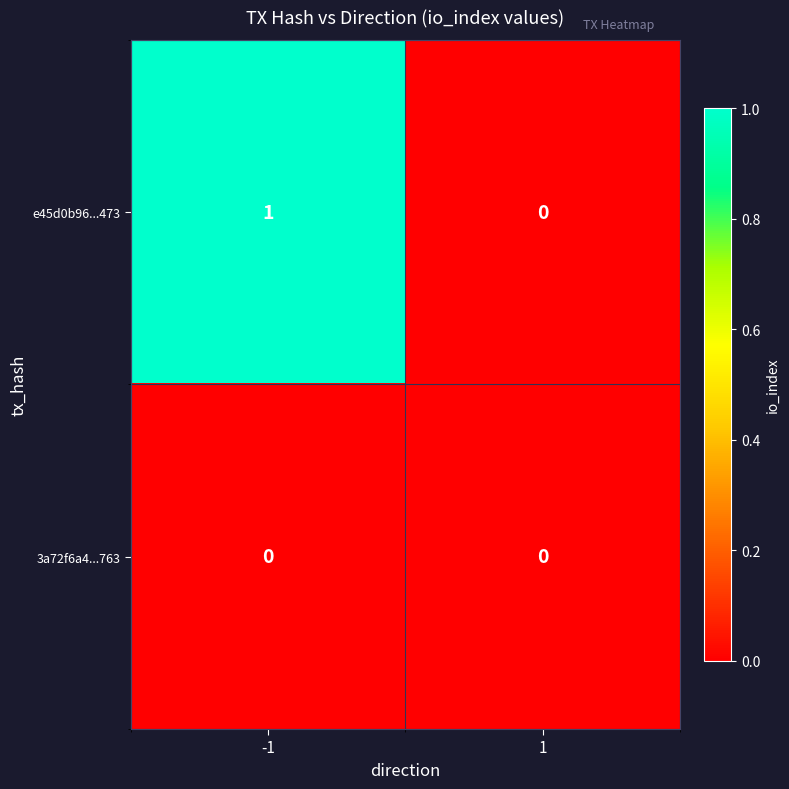

Which series has the widest spread of values?

e45d0b96...473